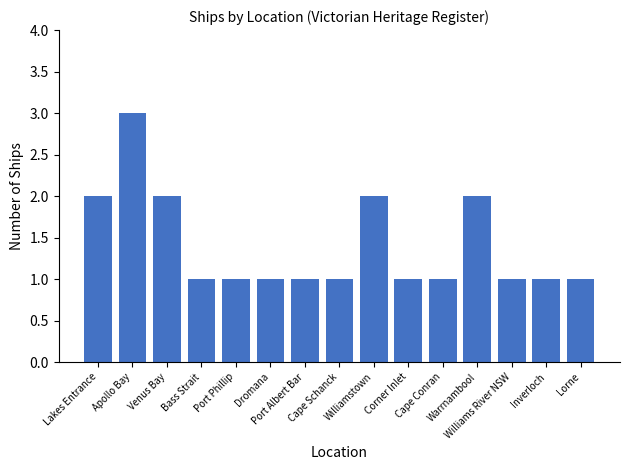

What is the greatest value displayed?

3